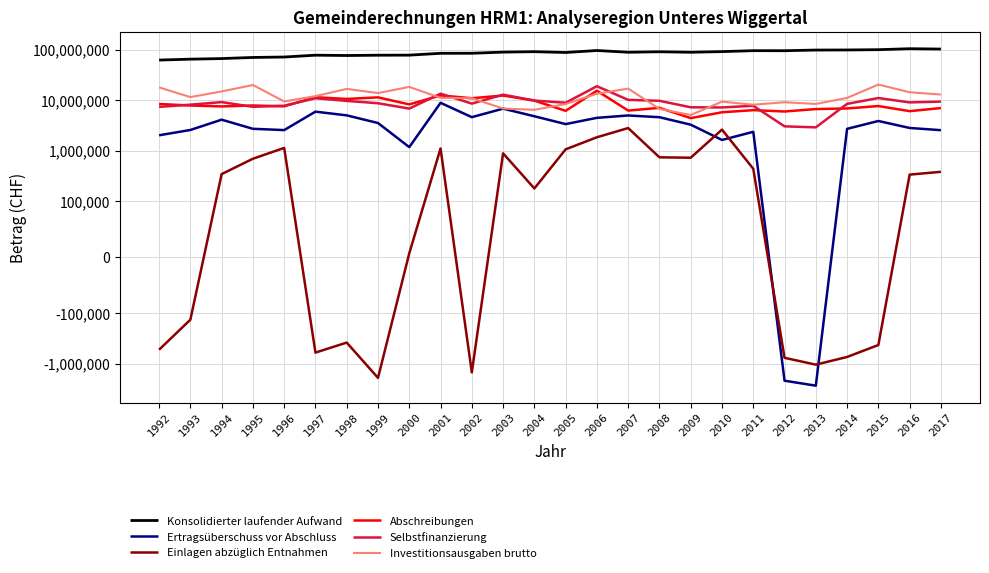

The value of Investitionsausgaben brutto at 2012 is 9126467. True or false?

True